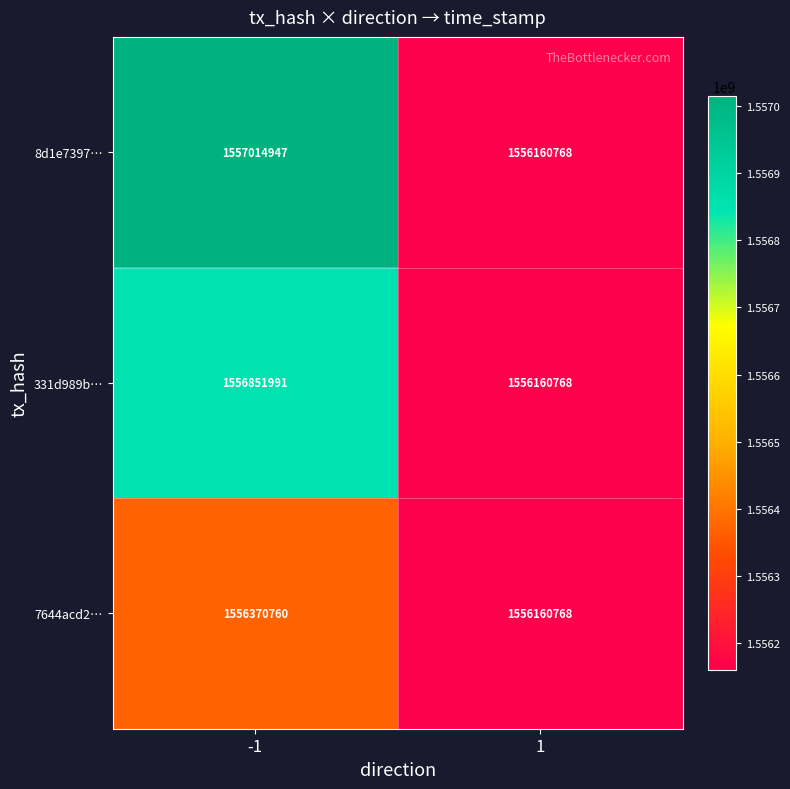

What is the average value of the 7644acd2… series?

1556265764